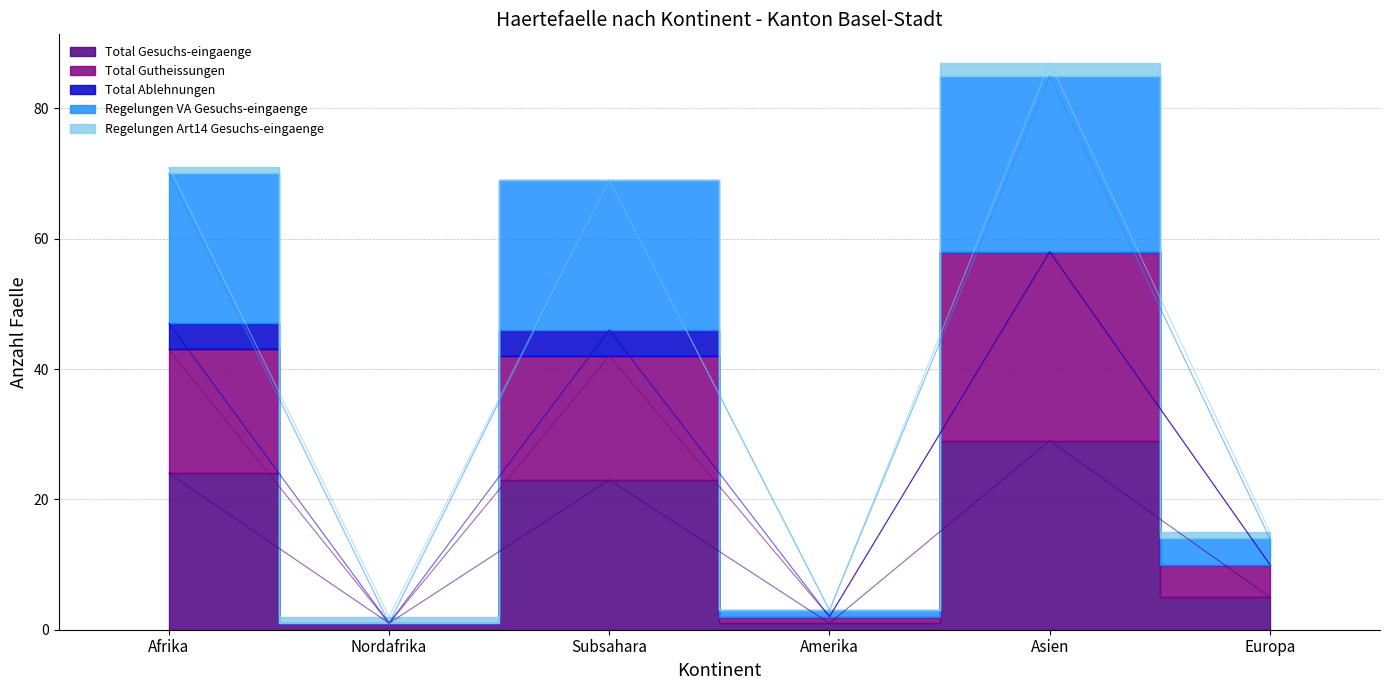

In Regelungen VA Gesuchs-eingaenge, how many points are lower than both neighbors (excluding endpoints)?

2